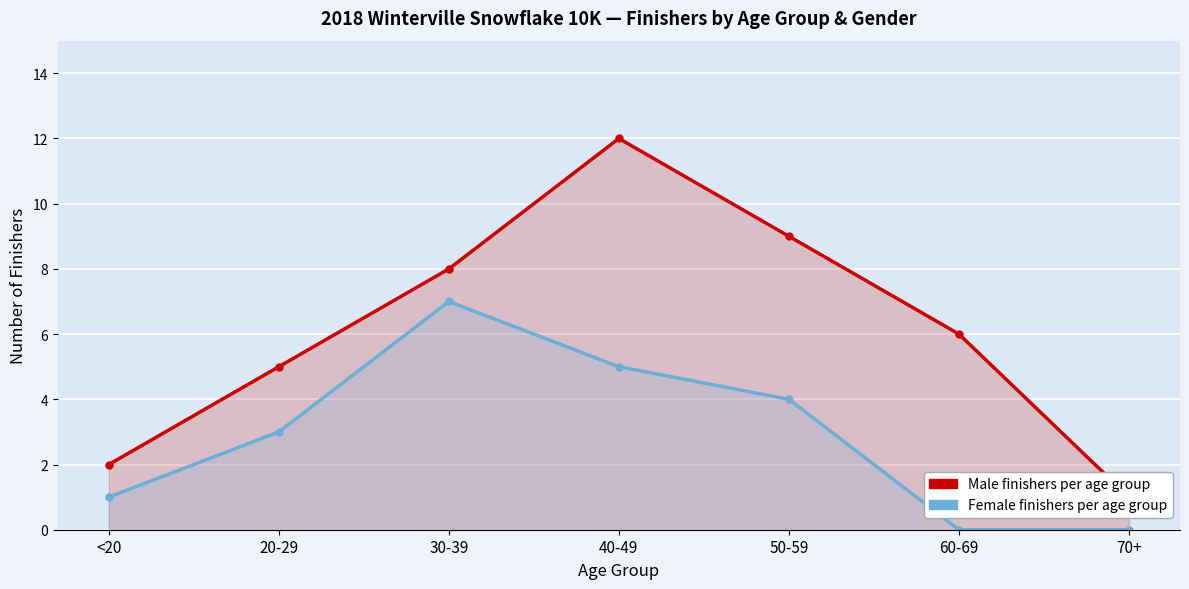

What is the total value across all series at 20-29?

8